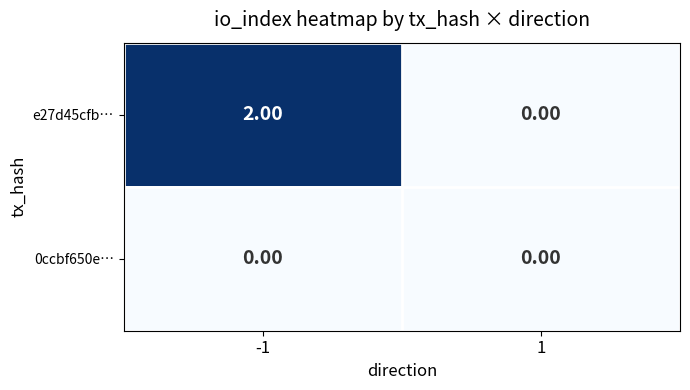

List the series in order of their peak value, highest first.

e27d45cfb…, 0ccbf650e…